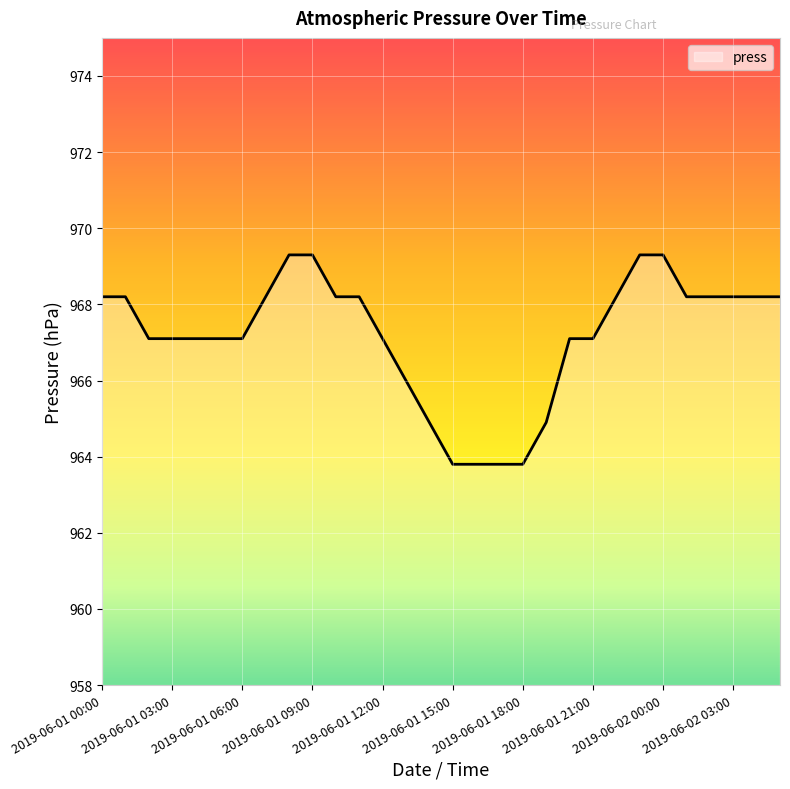

What is the difference between the maximum and minimum values?

5.5